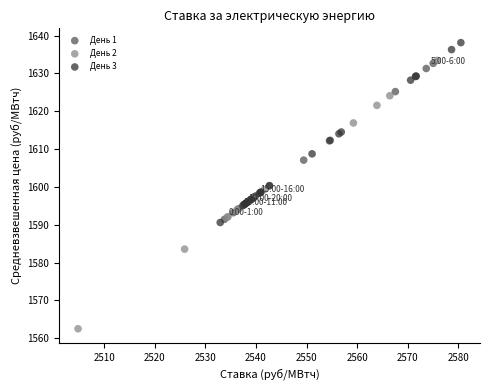

Which series contains the highest Y value?

День 3